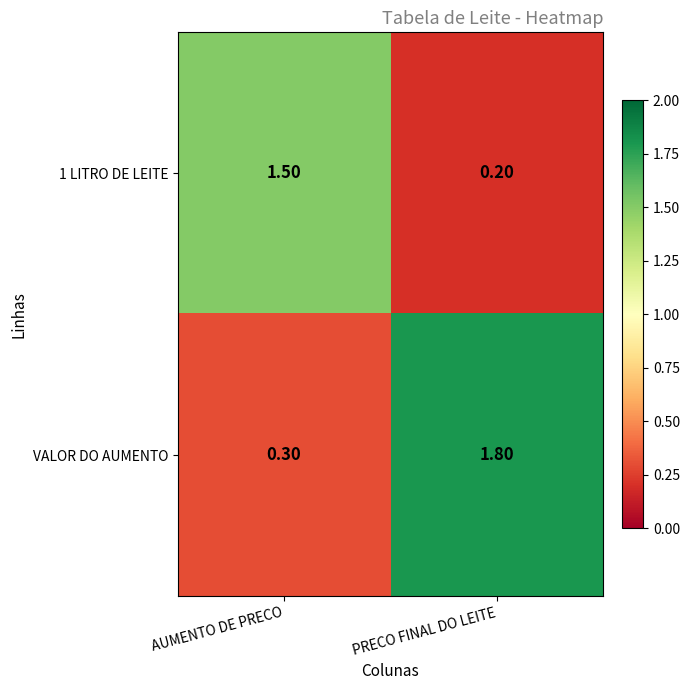

How many data points in 1 LITRO DE LEITE are less than 1?

1